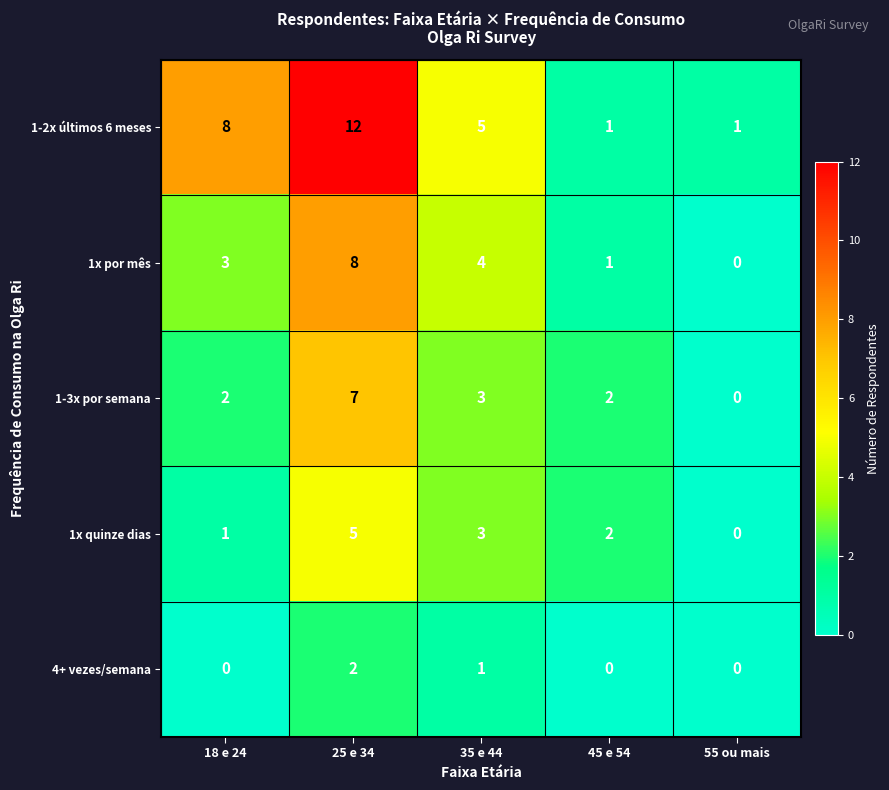

Count the number of data series in this chart.

5